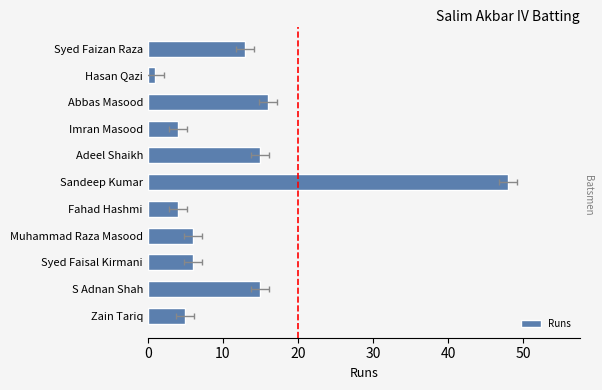

What is the greatest value displayed?

48